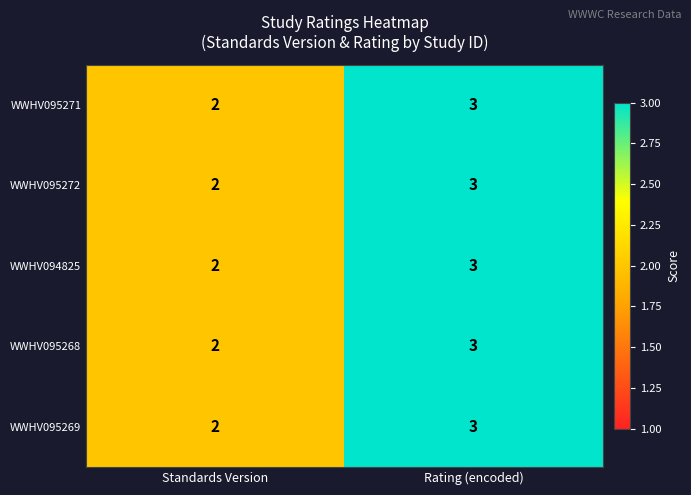

At which category is the sum across all series the highest?

Rating (encoded)